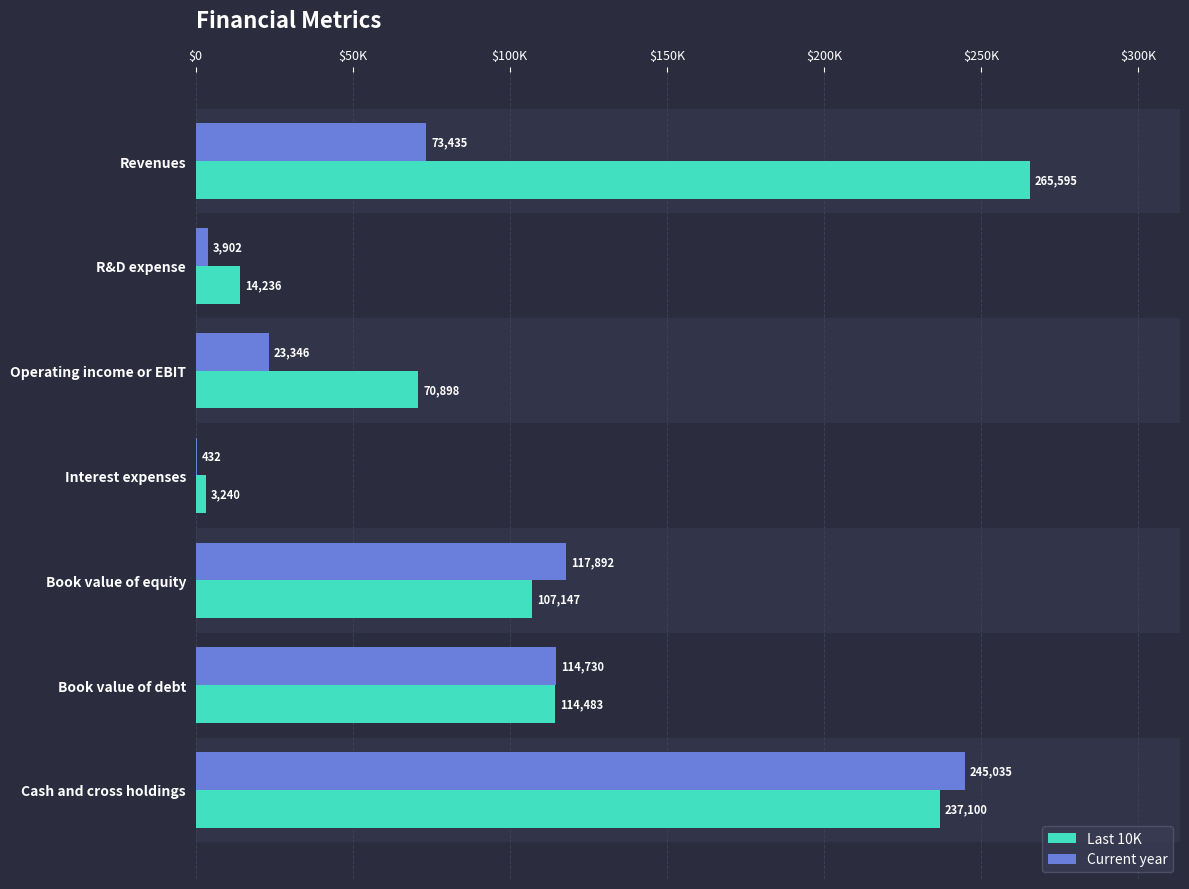

What is the sum of all Last 10K values?

812699